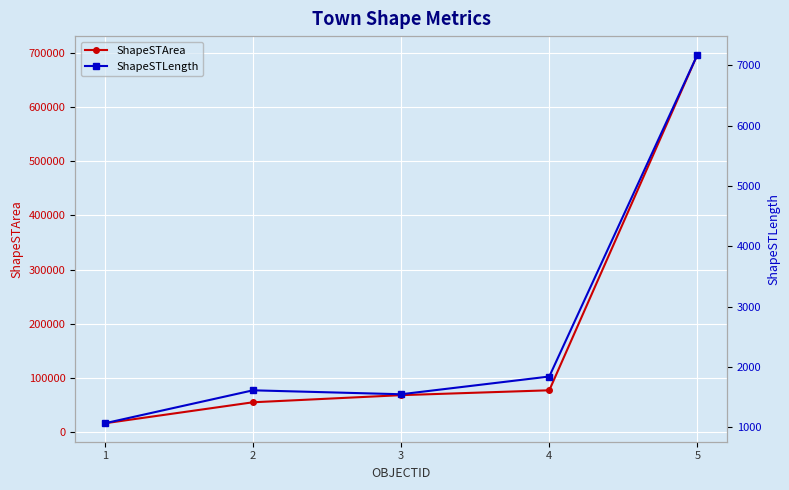

What is the average value of the ShapeSTLength series?

2651.2